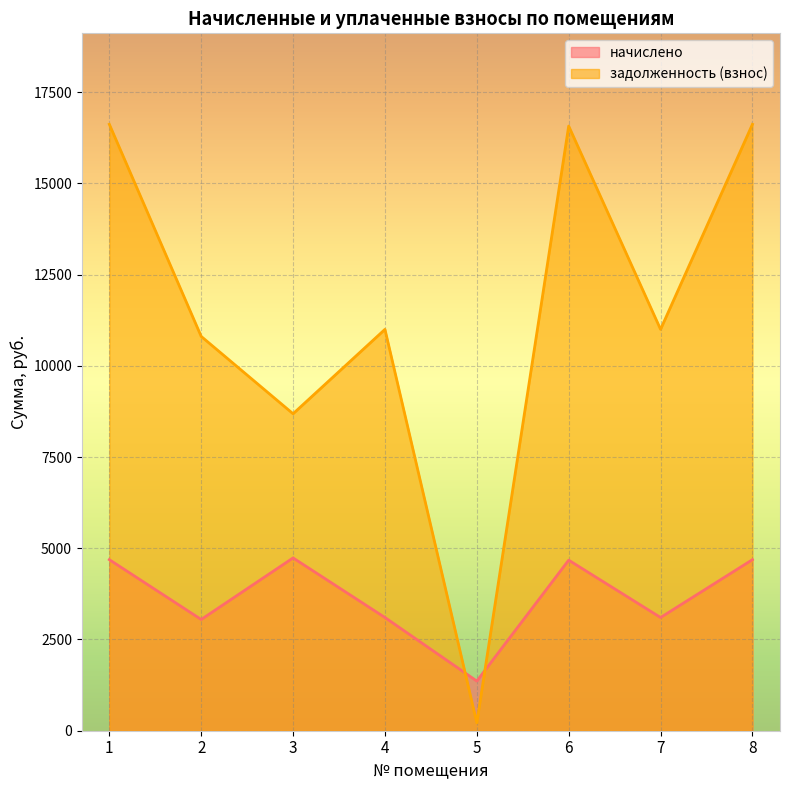

How many data points in начислено are above 4674?

4